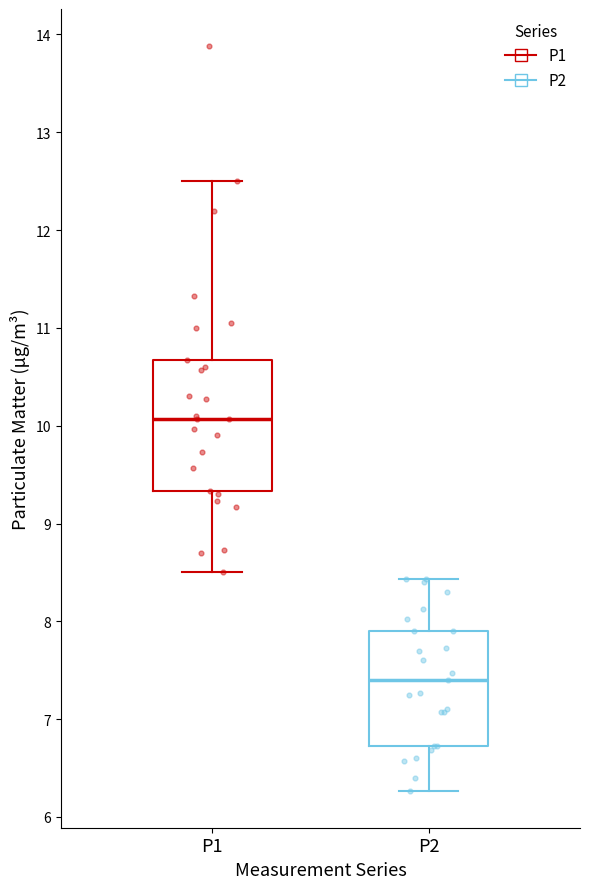

Reading left to right, transcribe this box plot: for each box, give where its median line is, the range the box spans, and where its two whiskers end, as read against the y-axis. The values are not printed on the chart, so give them approximately, as read against the axis.

P1: median 10.1, box 9.3 to 10.7, whiskers 8.5 to 12.5
P2: median 7.4, box 6.7 to 7.9, whiskers 6.3 to 8.4